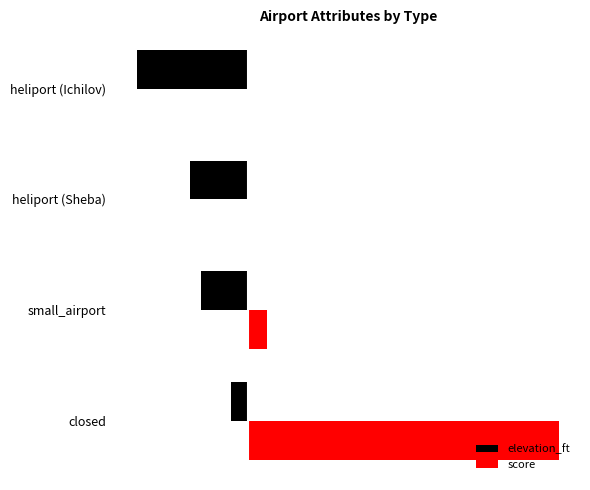

What are all the series names shown in the legend?

elevation_ft, score